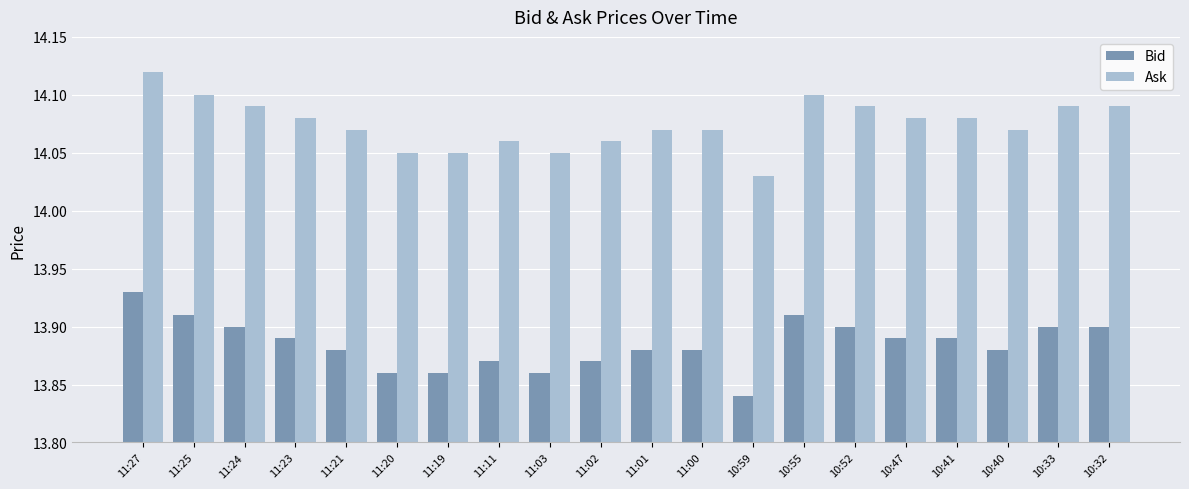

At which category does the chart reach its peak across all series?

11:27